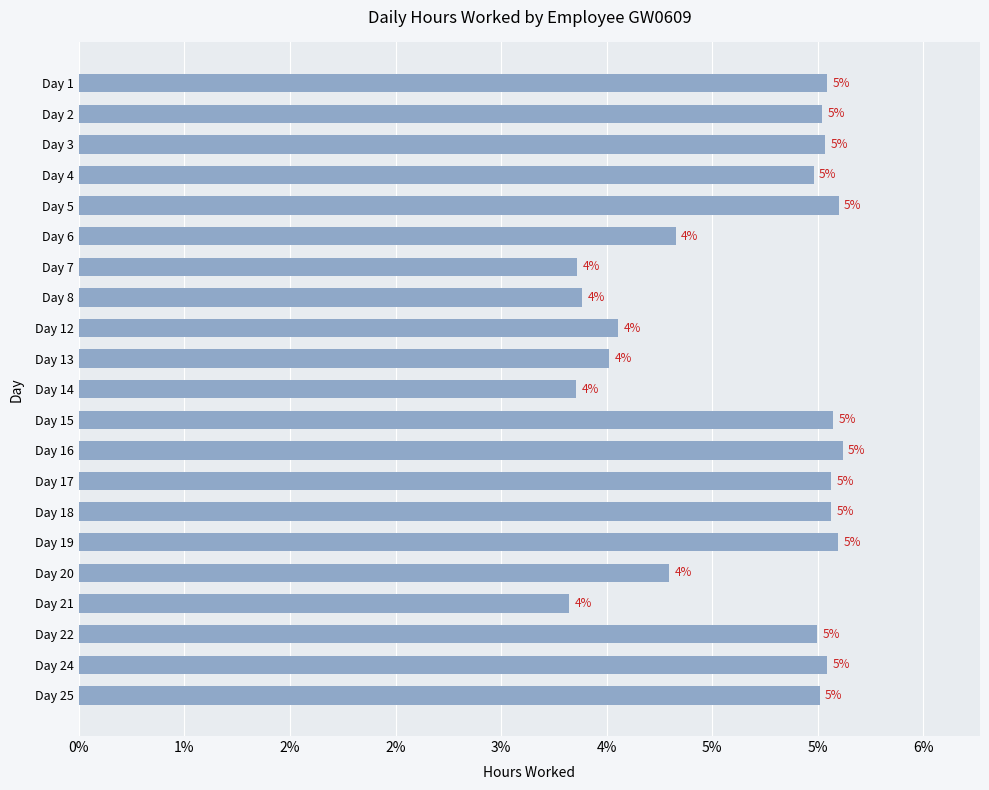

At which label is the value closest to 11?

Day 20